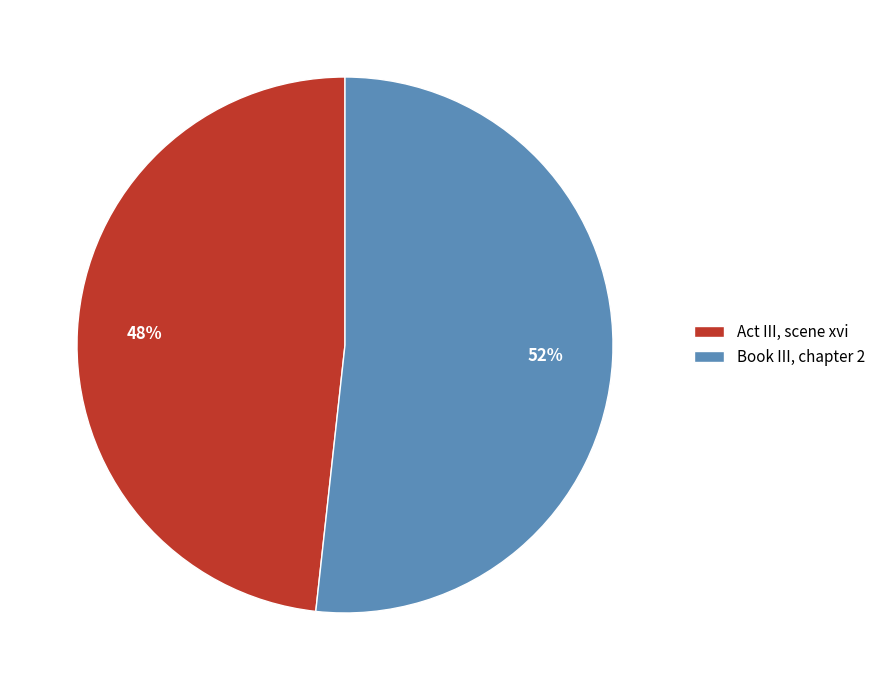

Rank the categories by value from lowest to highest.

Act III, scene xvi, Book III, chapter 2